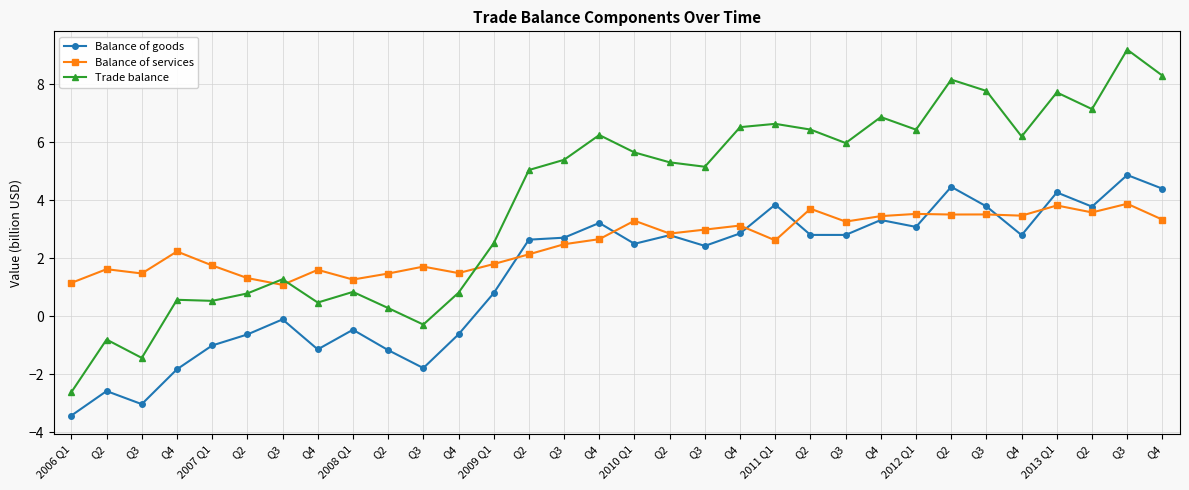

What is the approximate value of Trade balance at 2010 Q1?

5.7